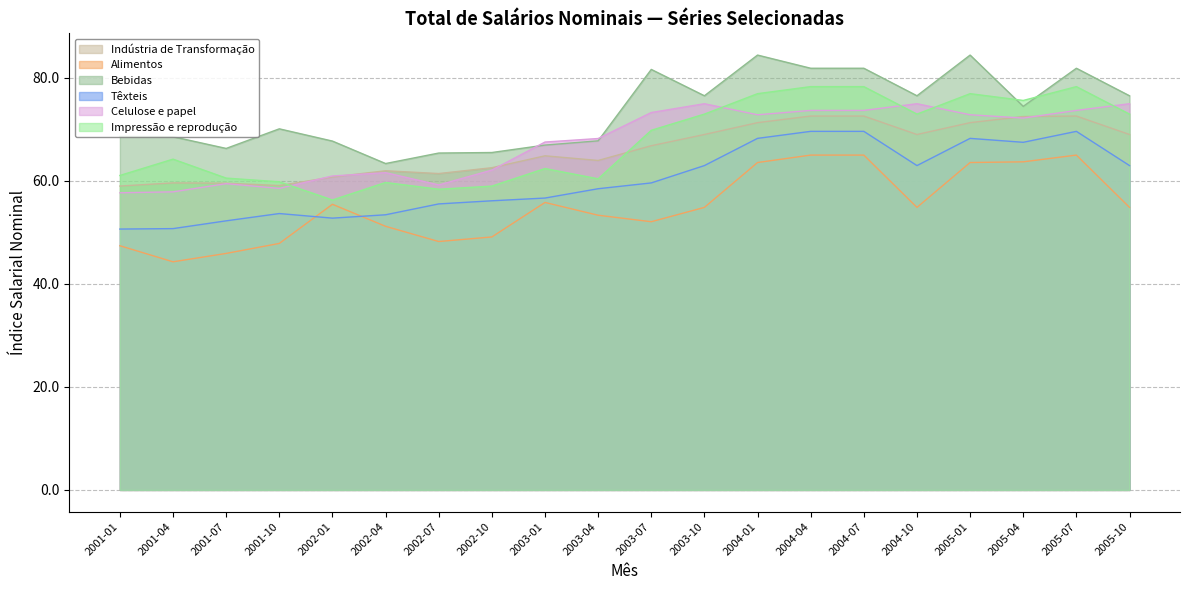

Reading left to right, transcribe all the data shown in this chart.

Indústria de Transformação: 2001-01=59.0	2001-04=59.6	2001-07=59.5	2001-10=59.1	2002-01=60.7	2002-04=61.9	2002-07=61.4	2002-10=62.5	2003-01=64.8	2003-04=63.9	2003-07=66.8	2003-10=69.0	2004-01=71.3	2004-04=72.6	2004-07=72.6	2004-10=69.0	2005-01=71.3	2005-04=72.5	2005-07=72.6	2005-10=69.0
Alimentos: 2001-01=47.4	2001-04=44.3	2001-07=45.9	2001-10=47.8	2002-01=55.4	2002-04=51.2	2002-07=48.2	2002-10=49.1	2003-01=55.8	2003-04=53.3	2003-07=52.0	2003-10=54.8	2004-01=63.5	2004-04=65.0	2004-07=65.0	2004-10=54.8	2005-01=63.5	2005-04=63.7	2005-07=65.0	2005-10=54.8
Bebidas: 2001-01=68.6	2001-04=68.5	2001-07=66.3	2001-10=70.1	2002-01=67.7	2002-04=63.3	2002-07=65.4	2002-10=65.5	2003-01=66.9	2003-04=67.7	2003-07=81.6	2003-10=76.5	2004-01=84.4	2004-04=81.8	2004-07=81.8	2004-10=76.5	2005-01=84.4	2005-04=74.4	2005-07=81.8	2005-10=76.5
Têxteis: 2001-01=50.6	2001-04=50.7	2001-07=52.2	2001-10=53.6	2002-01=52.7	2002-04=53.4	2002-07=55.5	2002-10=56.1	2003-01=56.6	2003-04=58.4	2003-07=59.6	2003-10=62.9	2004-01=68.2	2004-04=69.6	2004-07=69.6	2004-10=62.9	2005-01=68.2	2005-04=67.5	2005-07=69.6	2005-10=62.9
Celulose e papel: 2001-01=57.7	2001-04=57.8	2001-07=59.4	2001-10=58.5	2002-01=60.9	2002-04=61.6	2002-07=59.2	2002-10=62.1	2003-01=67.5	2003-04=68.2	2003-07=73.2	2003-10=74.9	2004-01=72.8	2004-04=73.6	2004-07=73.6	2004-10=74.9	2005-01=72.8	2005-04=72.2	2005-07=73.6	2005-10=74.9
Impressão e reprodução: 2001-01=61.0	2001-04=64.2	2001-07=60.5	2001-10=59.8	2002-01=56.3	2002-04=59.7	2002-07=58.3	2002-10=59.0	2003-01=62.4	2003-04=60.4	2003-07=69.8	2003-10=72.9	2004-01=76.9	2004-04=78.3	2004-07=78.3	2004-10=72.9	2005-01=76.9	2005-04=75.6	2005-07=78.3	2005-10=72.9